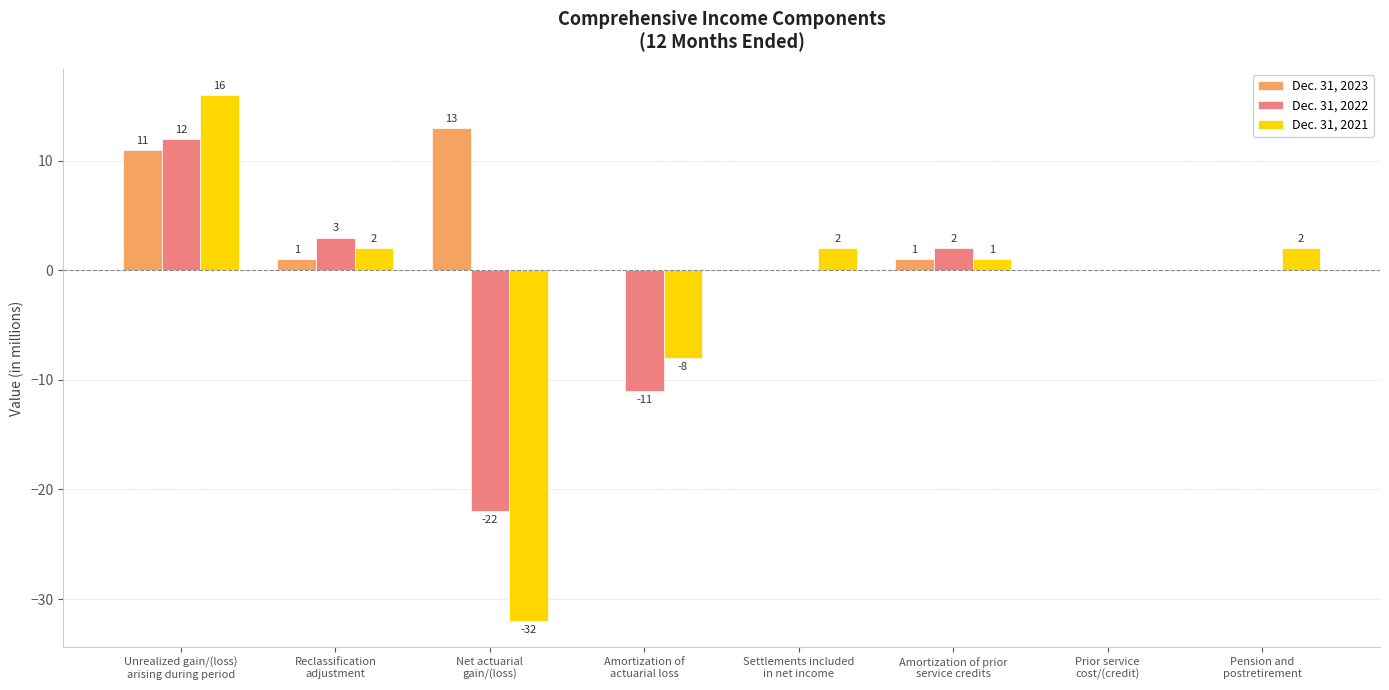

Where does the Dec. 31, 2023 series first go above 1?

Unrealized gain/(loss)
arising during period